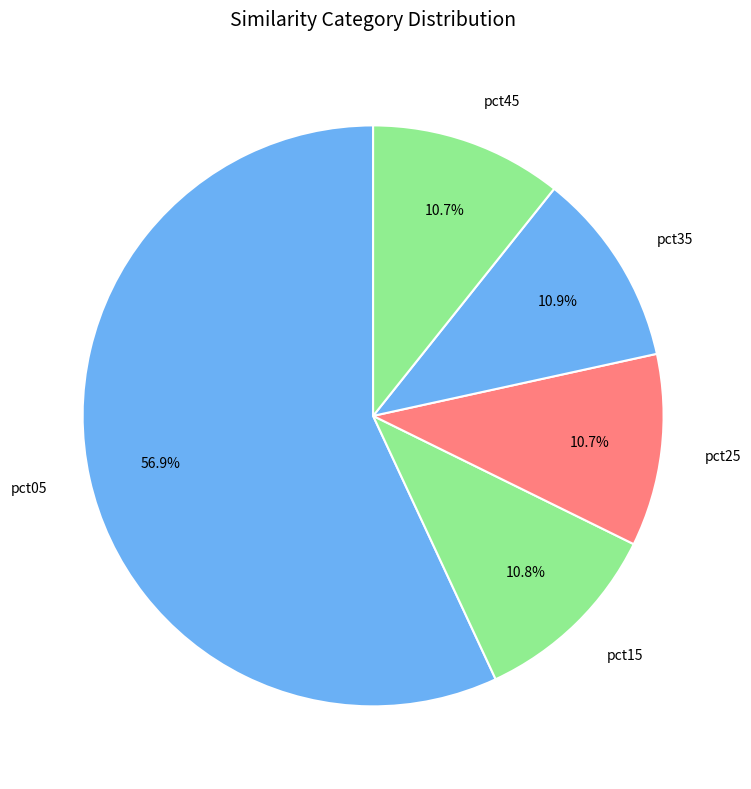

What is the largest slice in the pie chart?

pct05